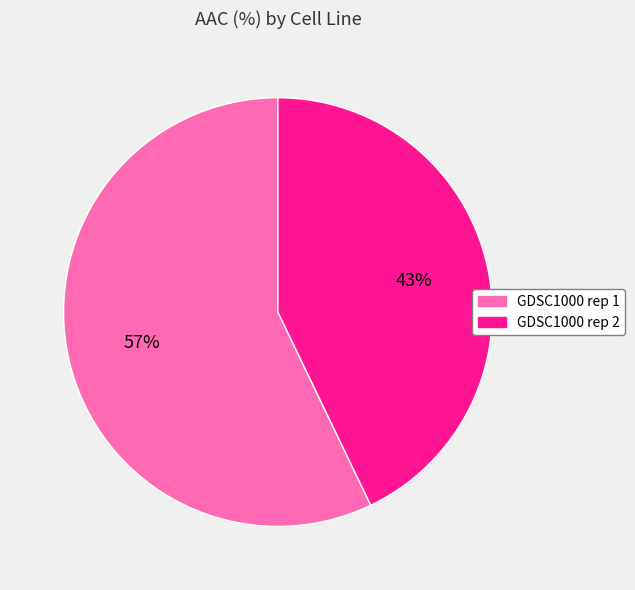

Do GDSC1000 rep 1 and GDSC1000 rep 2 together represent more than half of the pie?

Yes